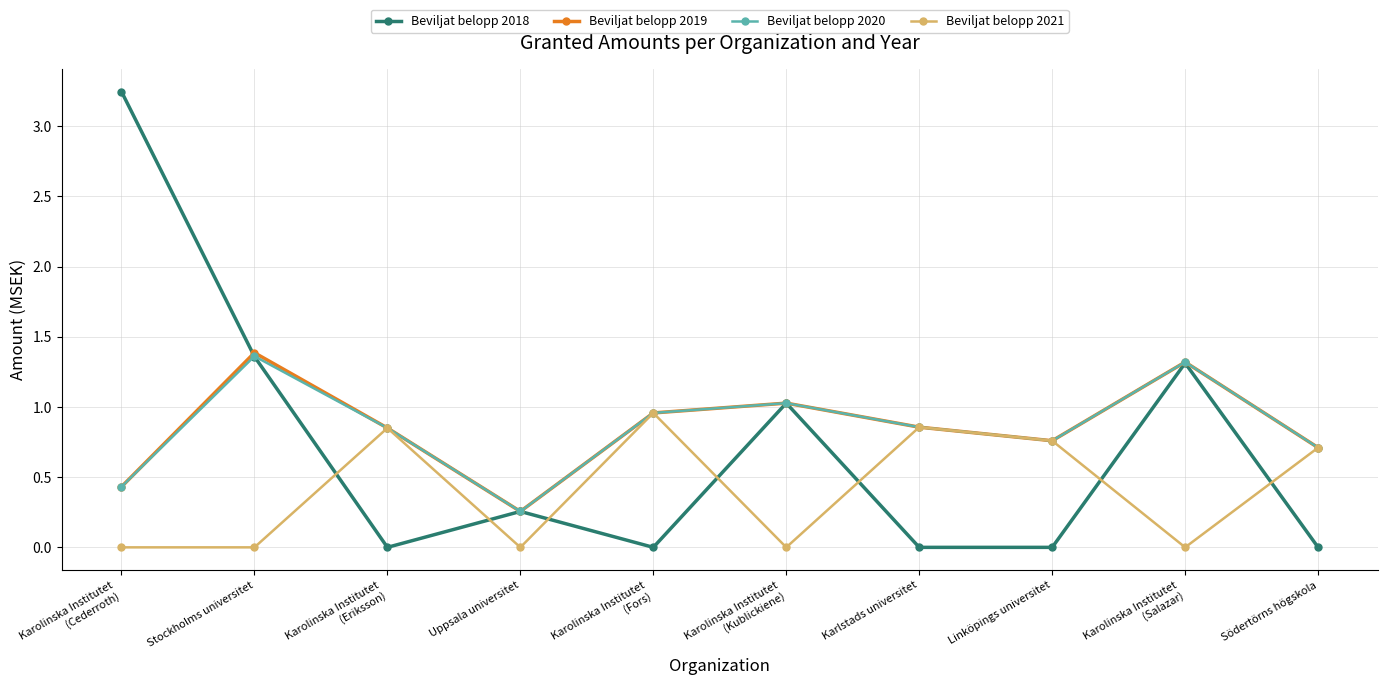

Which series has the widest spread of values?

Beviljat belopp 2018